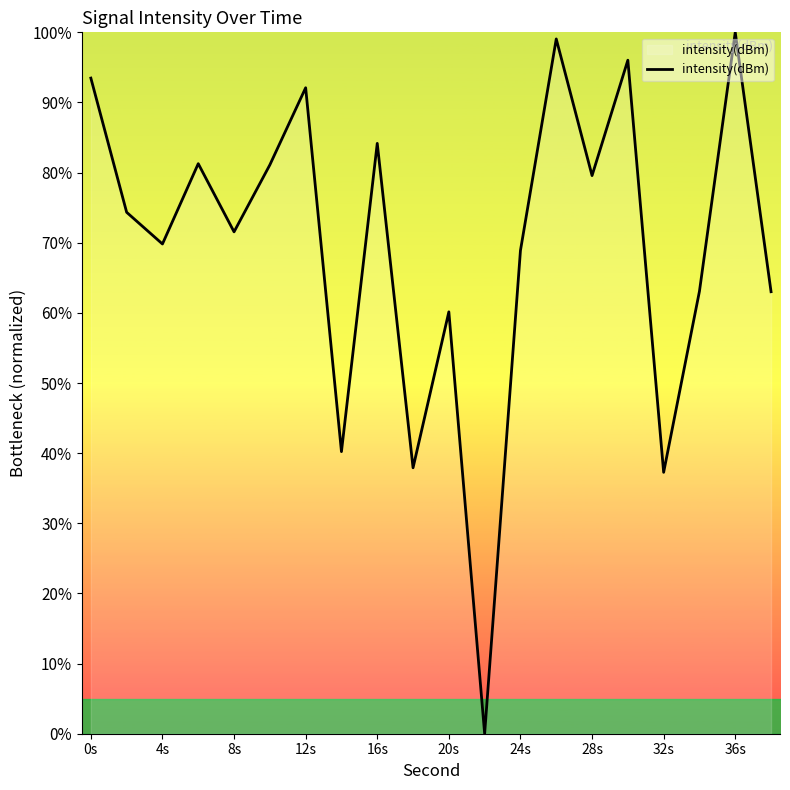

What is the difference between the maximum and minimum values?

100.0